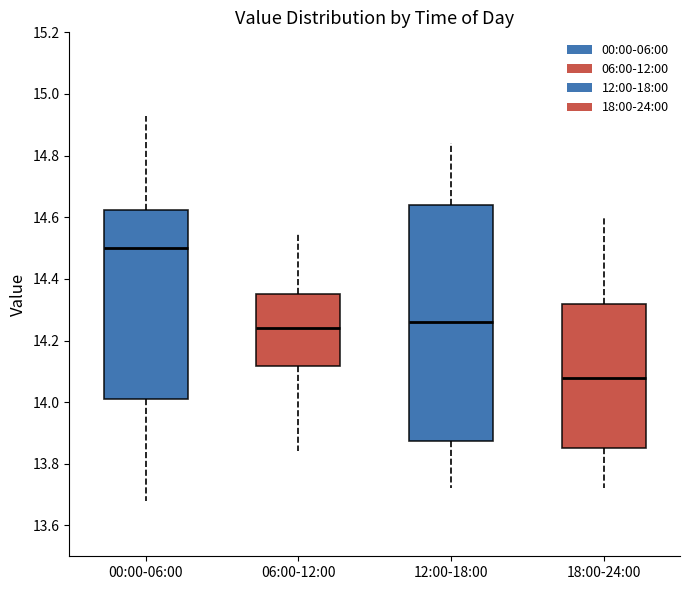

Reading left to right, transcribe this box plot: for each box, give where its median line is, the range the box spans, and where its two whiskers end, as read against the y-axis. The values are not printed on the chart, so give them approximately, as read against the axis.

00:00-06:00: median 14.50, box 14.02 to 14.62, whiskers 13.68 to 14.94
06:00-12:00: median 14.24, box 14.12 to 14.36, whiskers 13.84 to 14.56
12:00-18:00: median 14.26, box 13.88 to 14.64, whiskers 13.72 to 14.84
18:00-24:00: median 14.08, box 13.86 to 14.32, whiskers 13.72 to 14.60